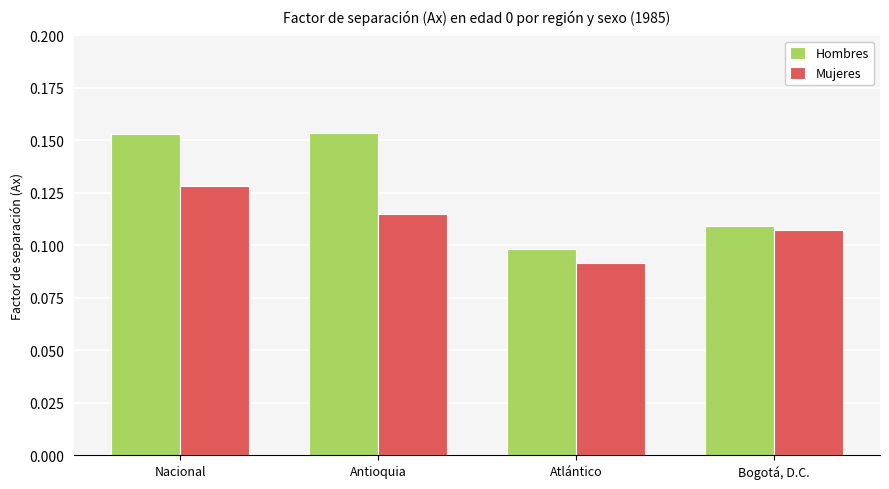

Which series has the largest range (max minus min)?

Hombres